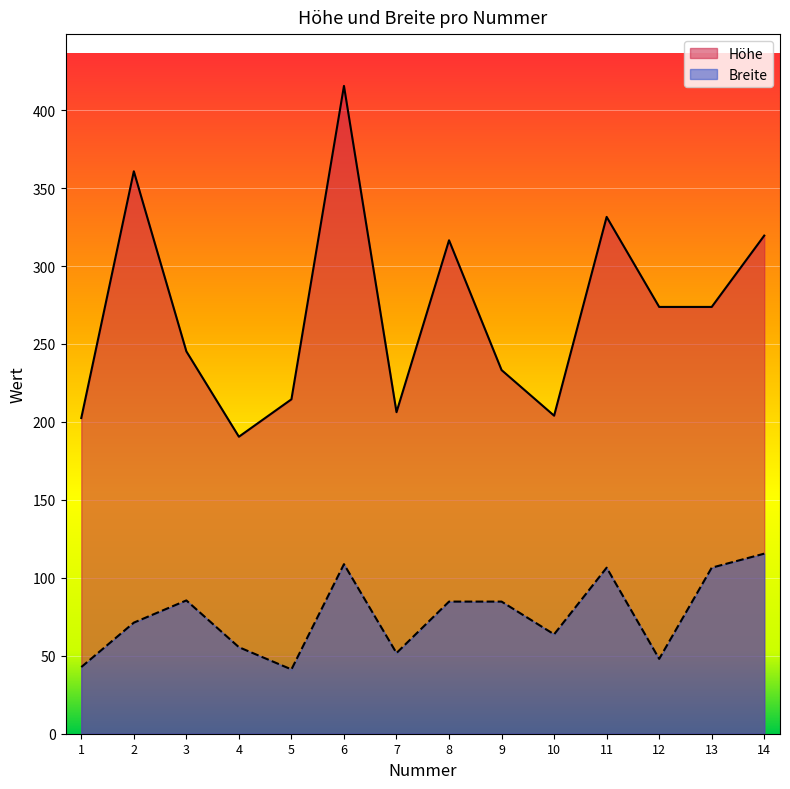

Which series changed the most between 7 and 14?

Höhe